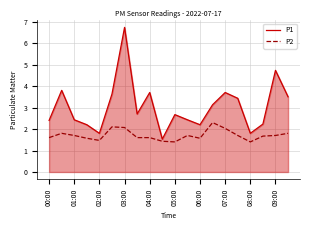

How many lines are shown in the chart?

2